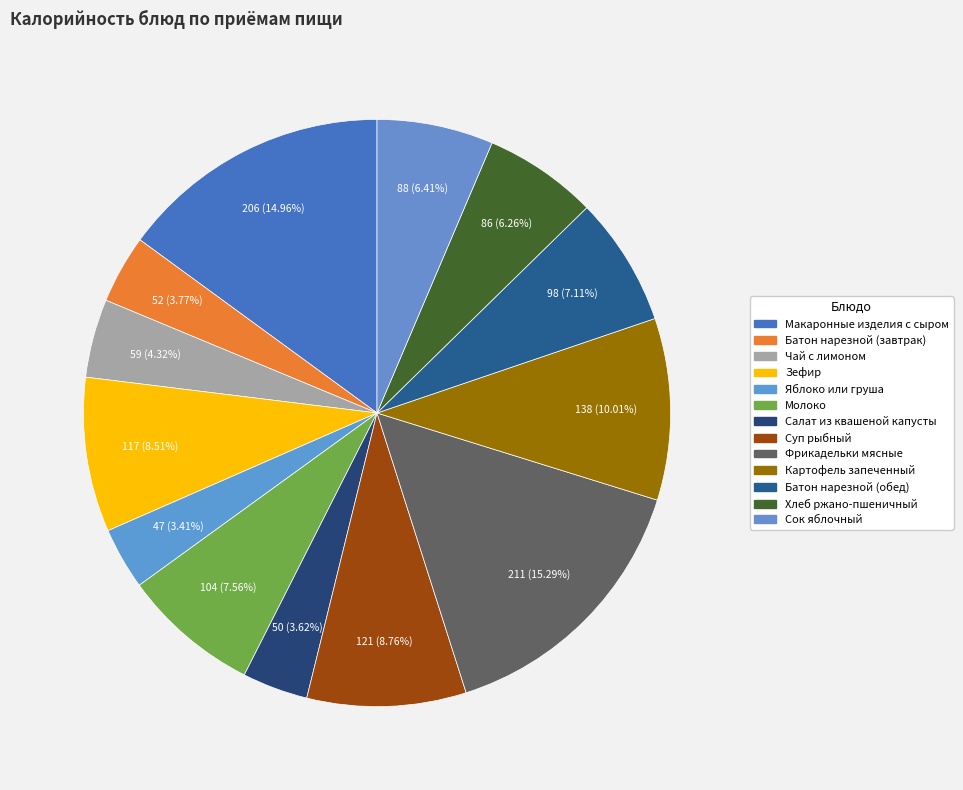

Is there any slice that represents more than half of the pie?

No